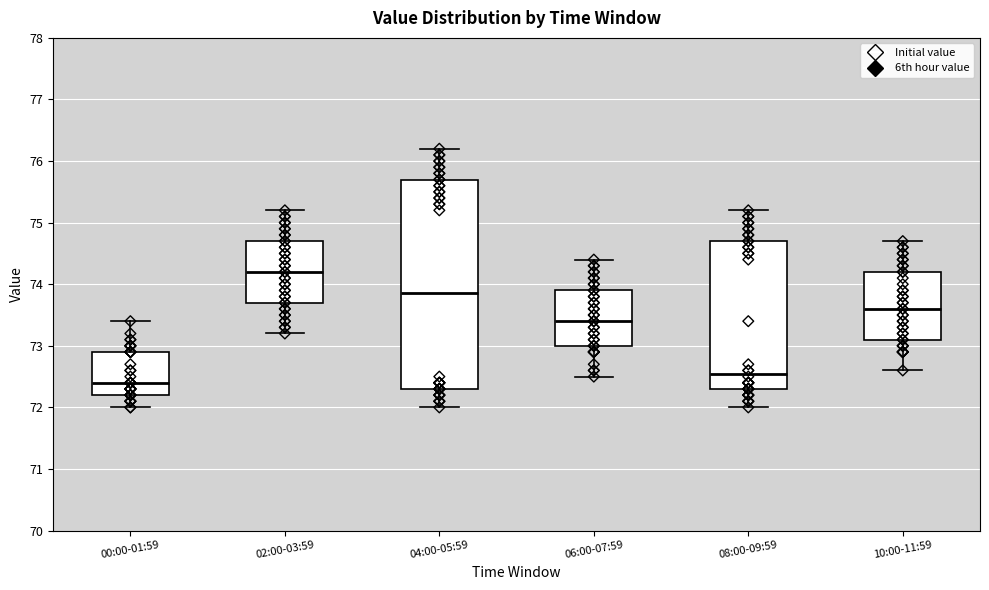

Where is the lower edge of the box for 08:00-09:59 on the y-axis? The values are not printed on the chart, so give them approximately, as read against the axis.

72.3